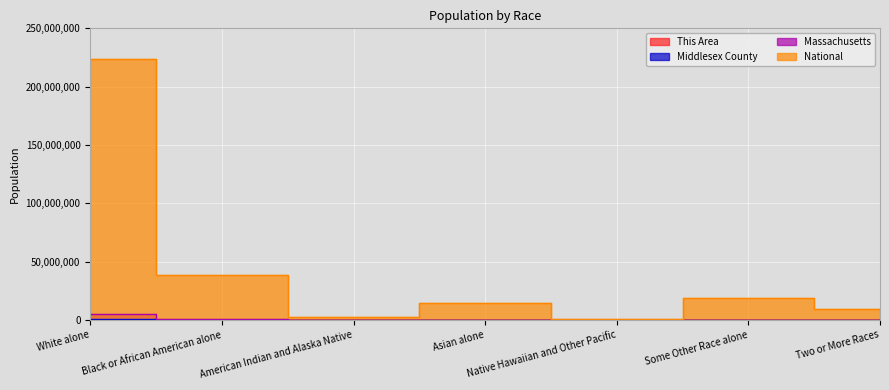

Which series changed the most between Asian alone and Two or More Races?

National